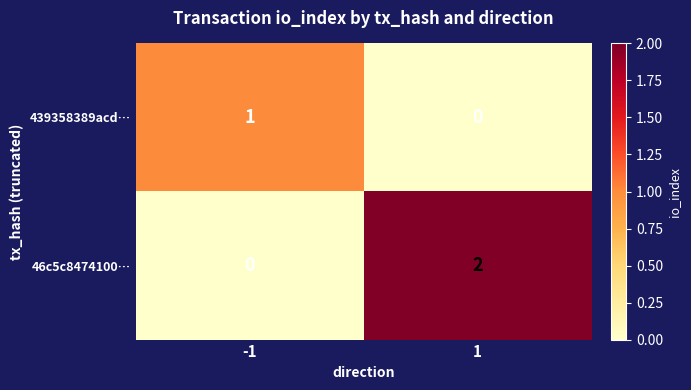

What is the spread (max minus min) of values at 1?

2